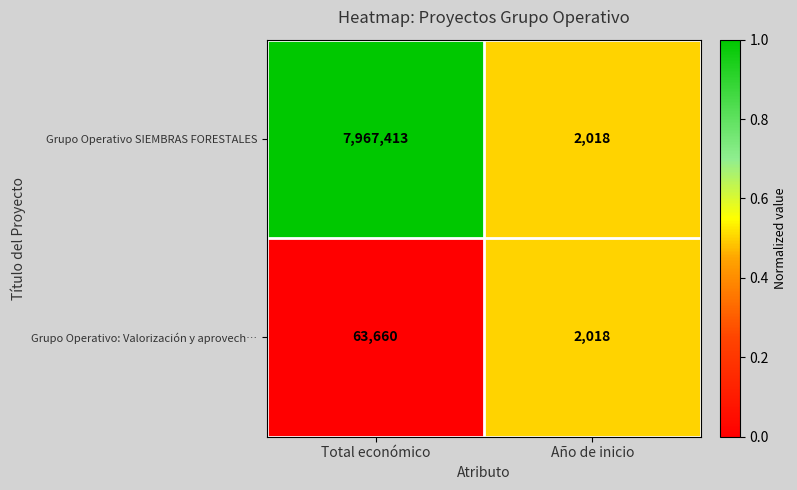

What is the total value across all series at Total económico?

8031073